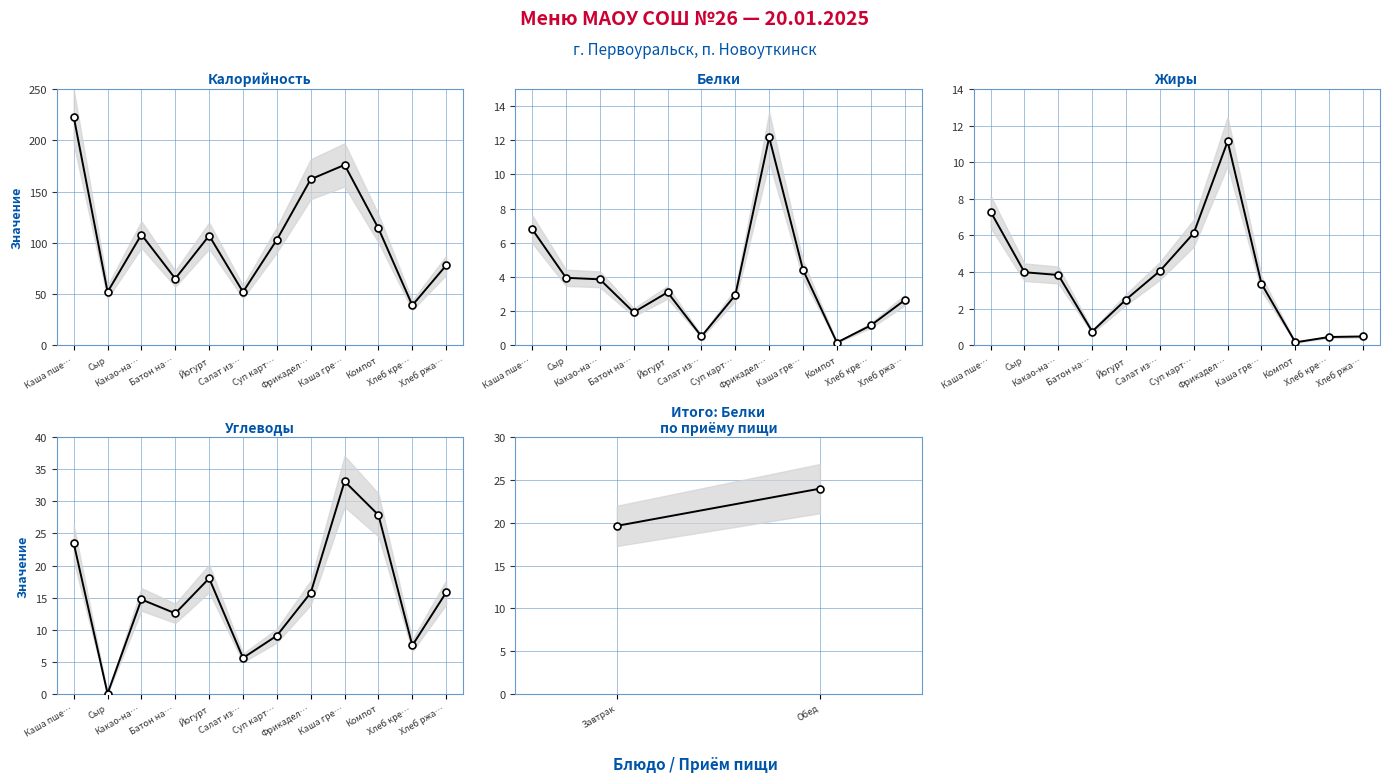

Which series has the largest total across all categories?

Калорийность